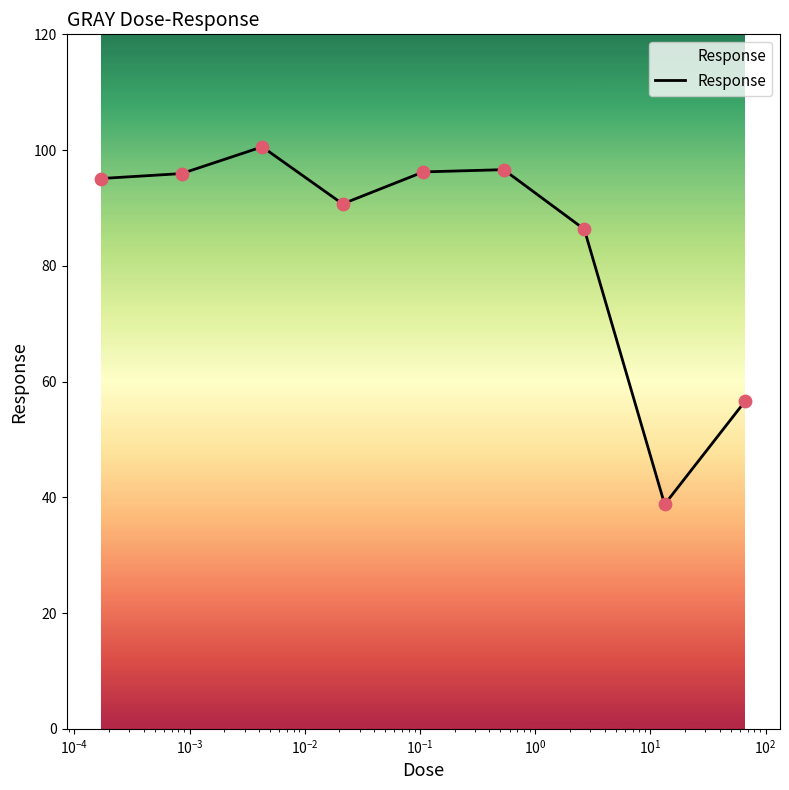

What is the smallest value displayed?

38.8